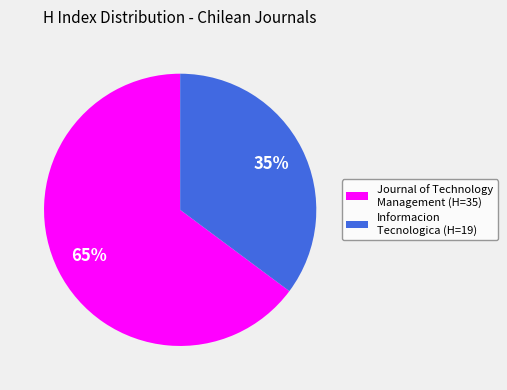

Do Journal of Technology Management (H=35) and Informacion Tecnologica (H=19) together represent more than half of the pie?

Yes